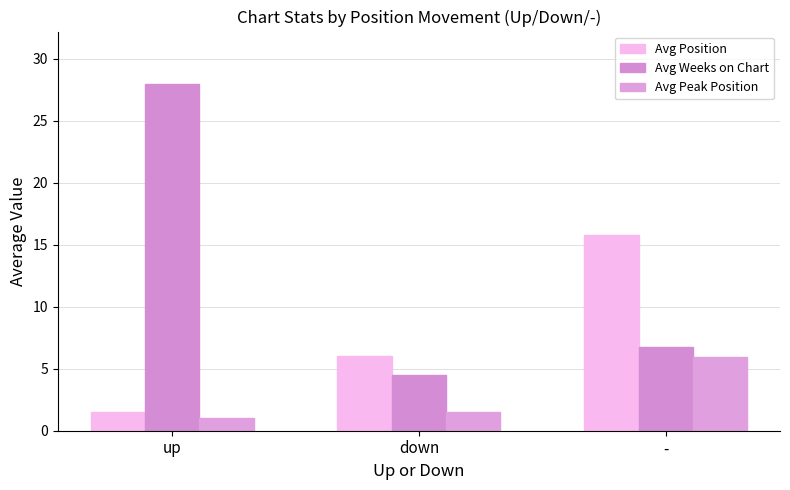

How many bars are there in total?

9